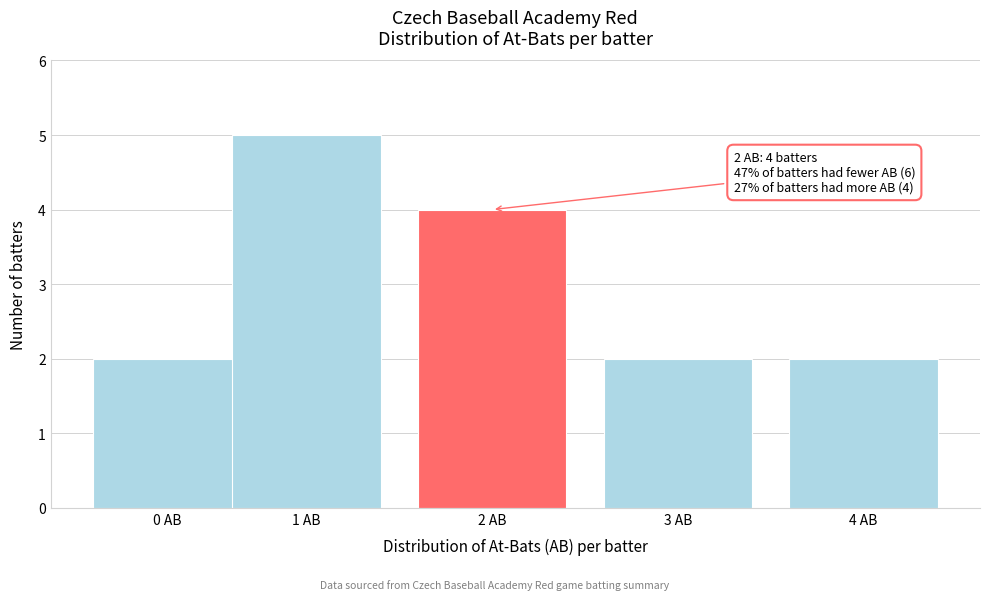

Reading left to right, transcribe all the data shown in this chart.

0 AB=2	1 AB=5	2 AB=4	3 AB=2	4 AB=2